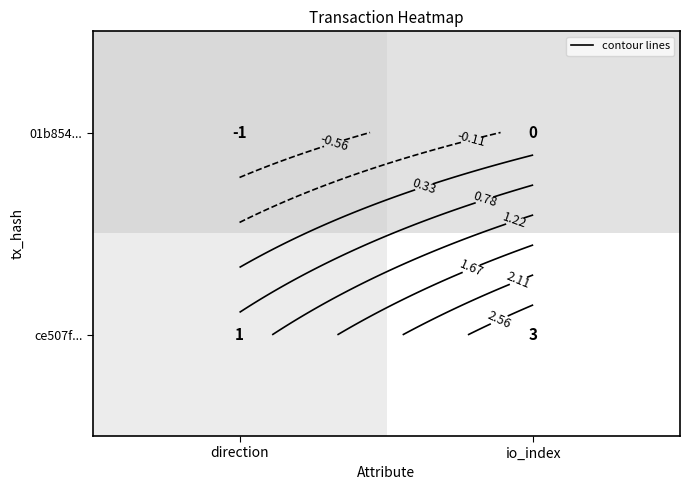

Which has a higher value, direction or io_index?

io_index